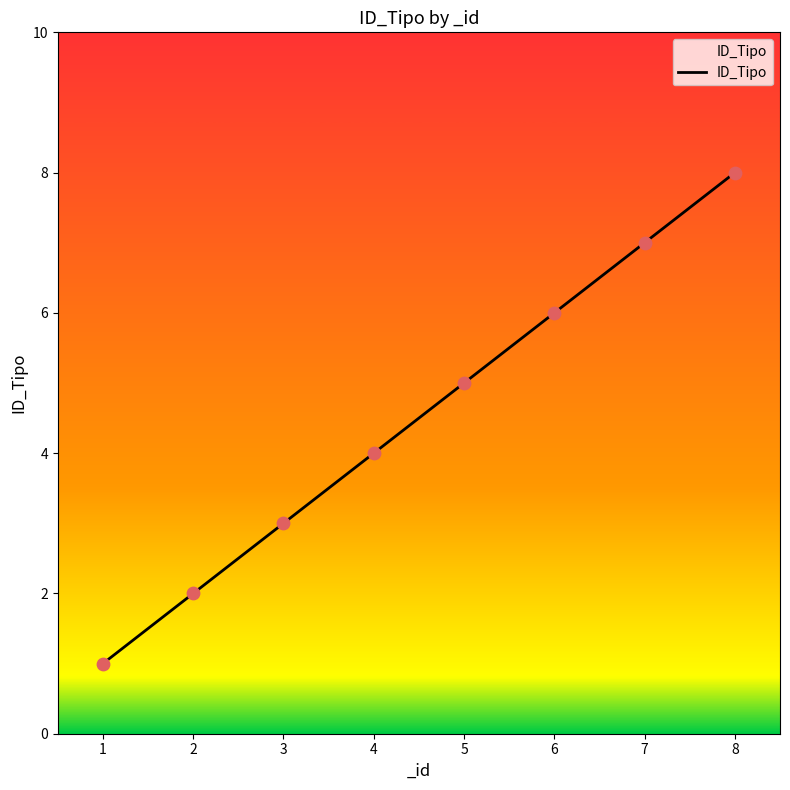

What is the change in value from 3 to 8?

+5